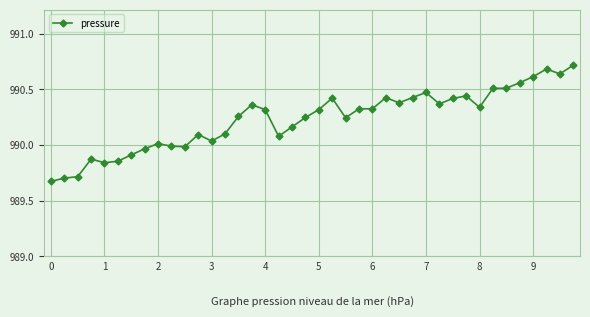

What is the difference between the maximum and second lowest values?

1.0